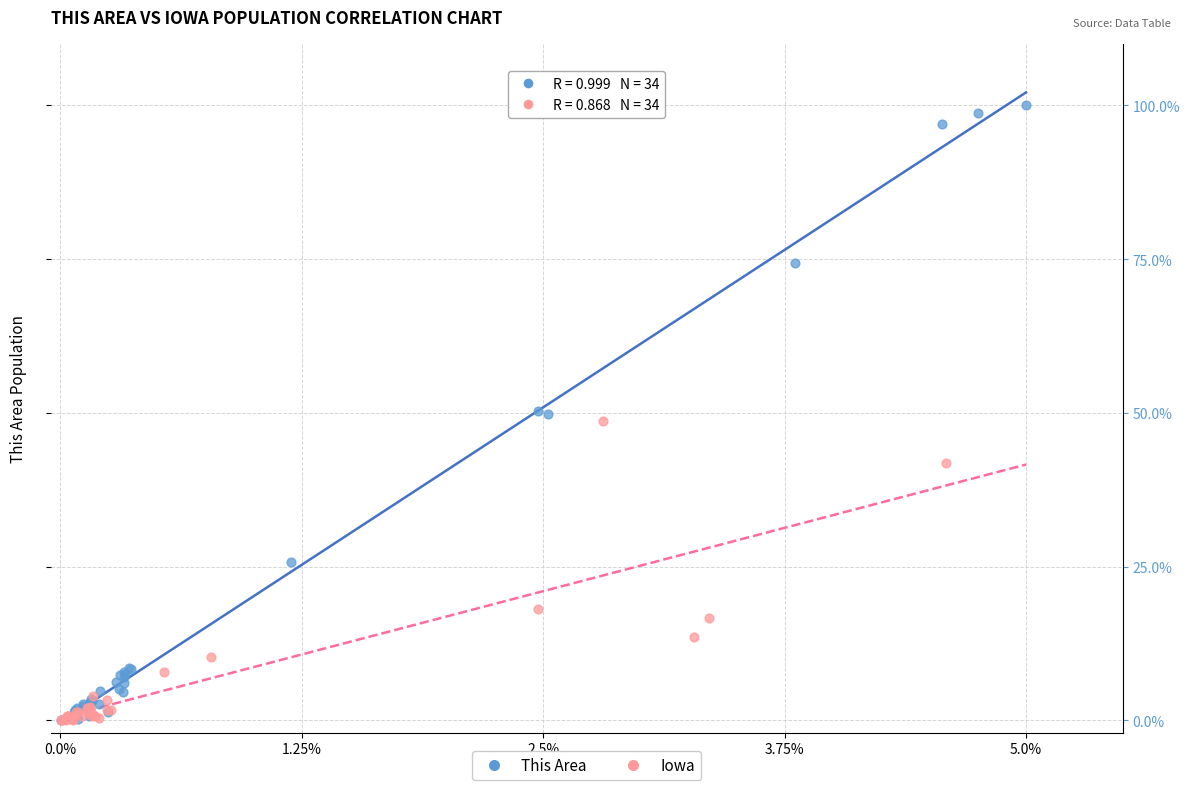

What are all the series names shown in the legend?

This Area, Iowa